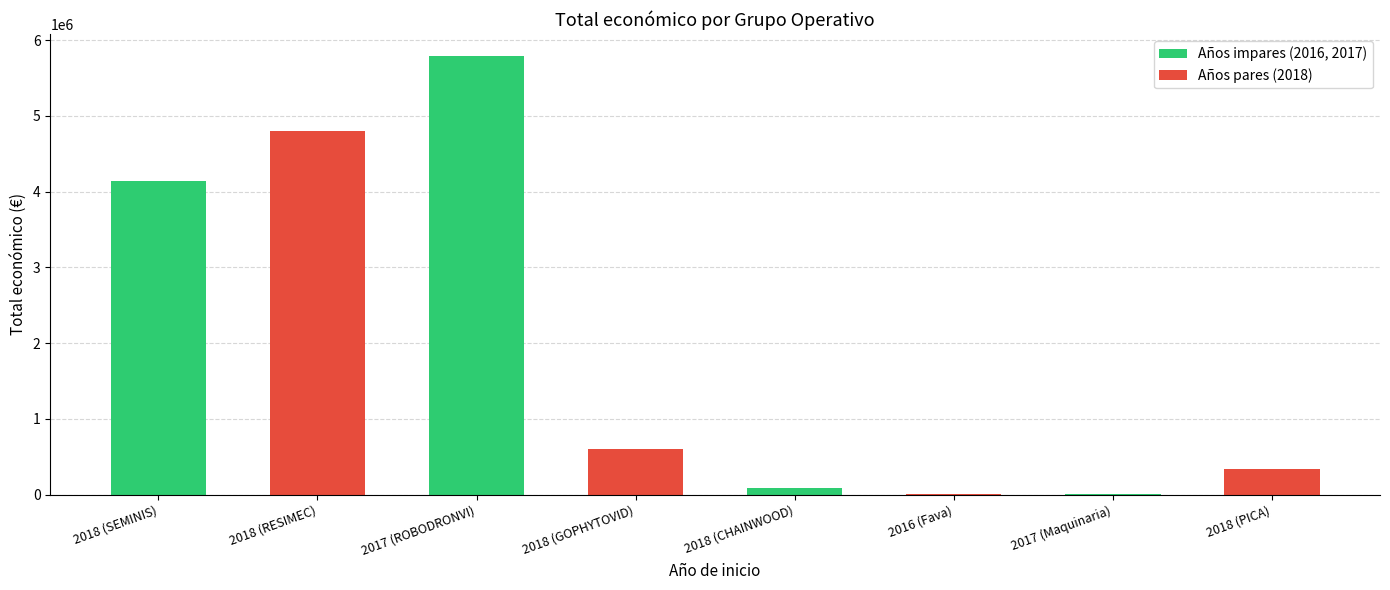

What is the minimum value shown in the chart?

5000